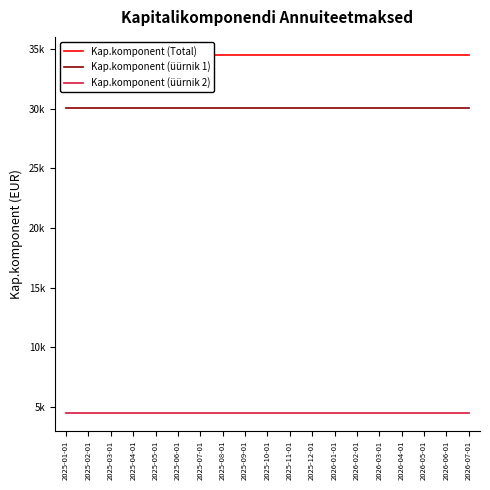

Does the chart display data point markers on the line(s)?

No